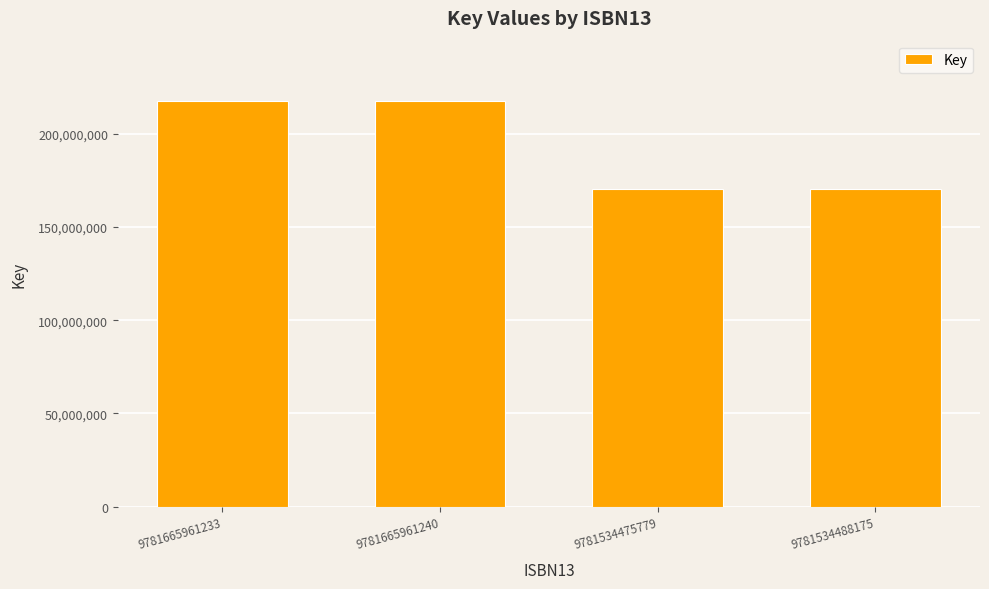

What is the sum of the values at 9781665961233 and 9781665961240?

434709320